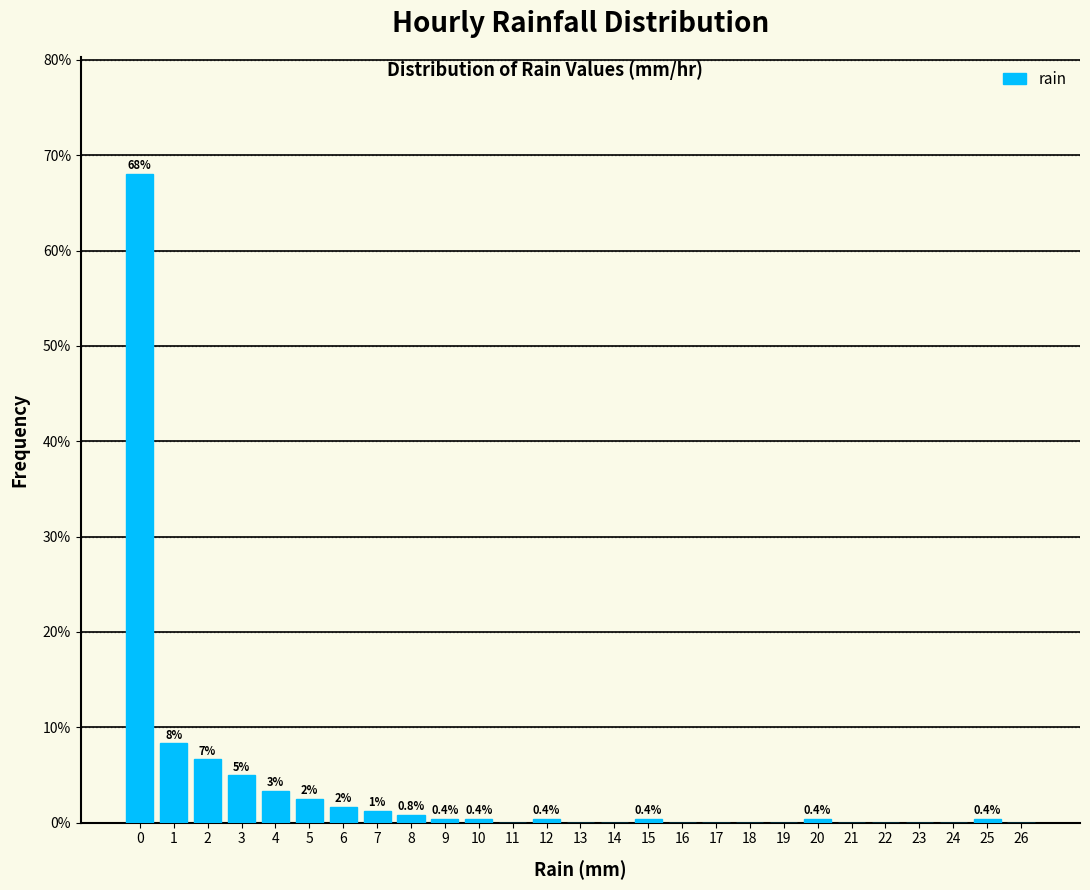

Between 6 and 26, which is larger?

6